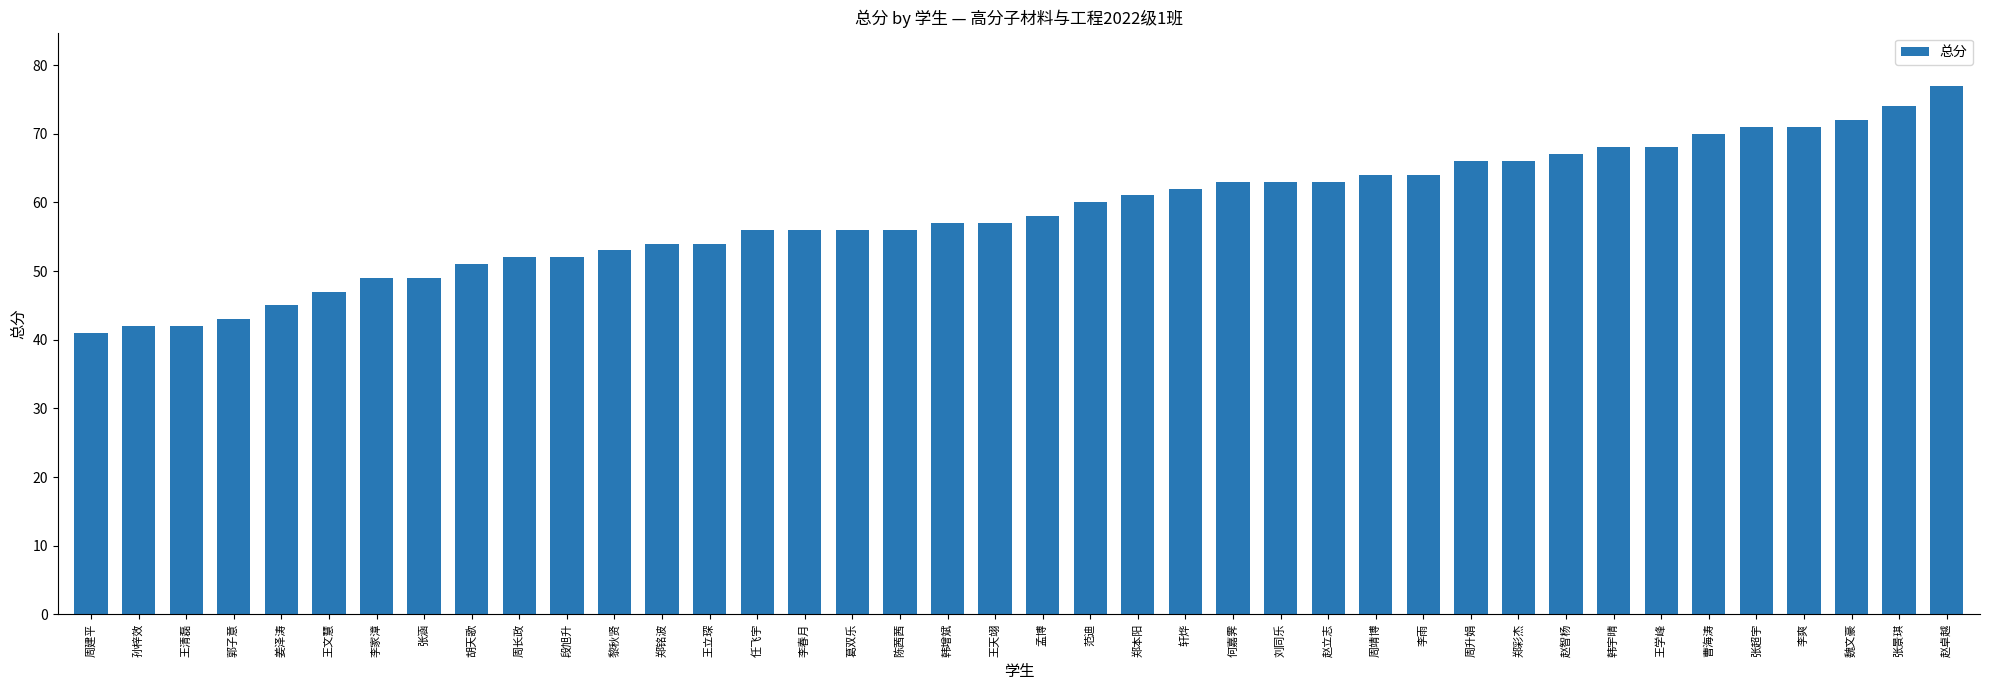

What is the maximum value shown in the chart?

77